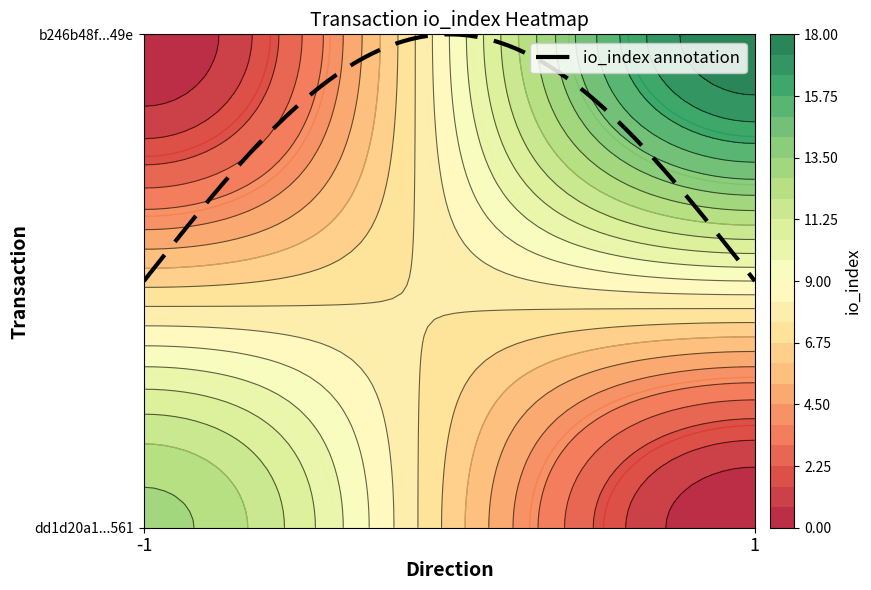

Is it true that b246b48faa14f935dffaeb6e88e3959acb5049e equals 5.0 at io_index?

False